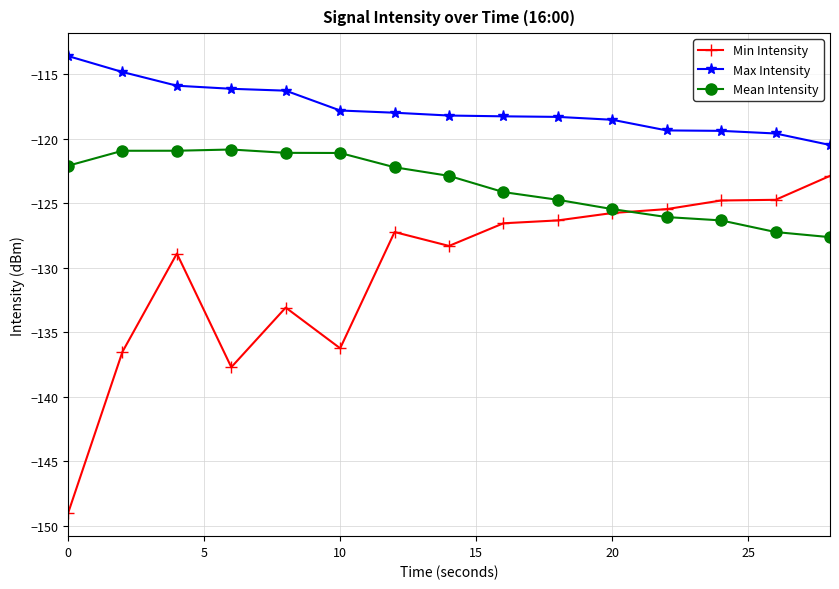

True or false: Max Intensity and Mean Intensity intersect in this chart.

False